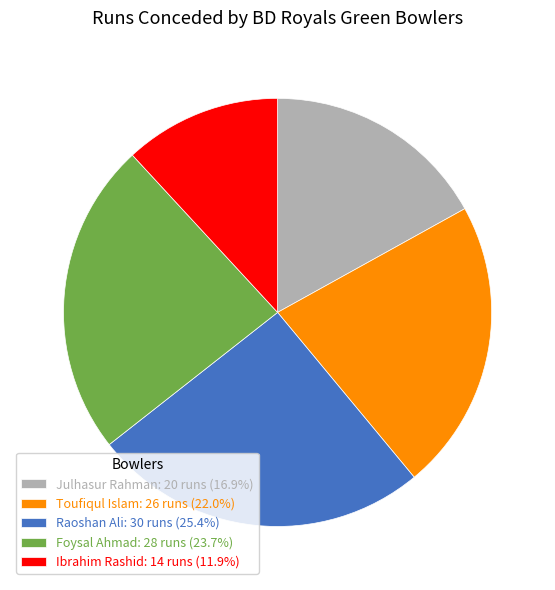

Is there any slice that represents more than half of the pie?

No